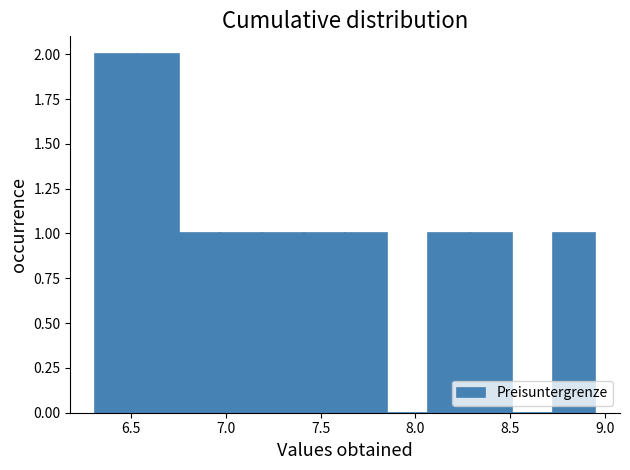

What is the height of the bar covering 8.05 to 8.30 on the x-axis? Neither the bar edges nor the heights are printed on the chart, so give them approximately, as read against the axes.

1